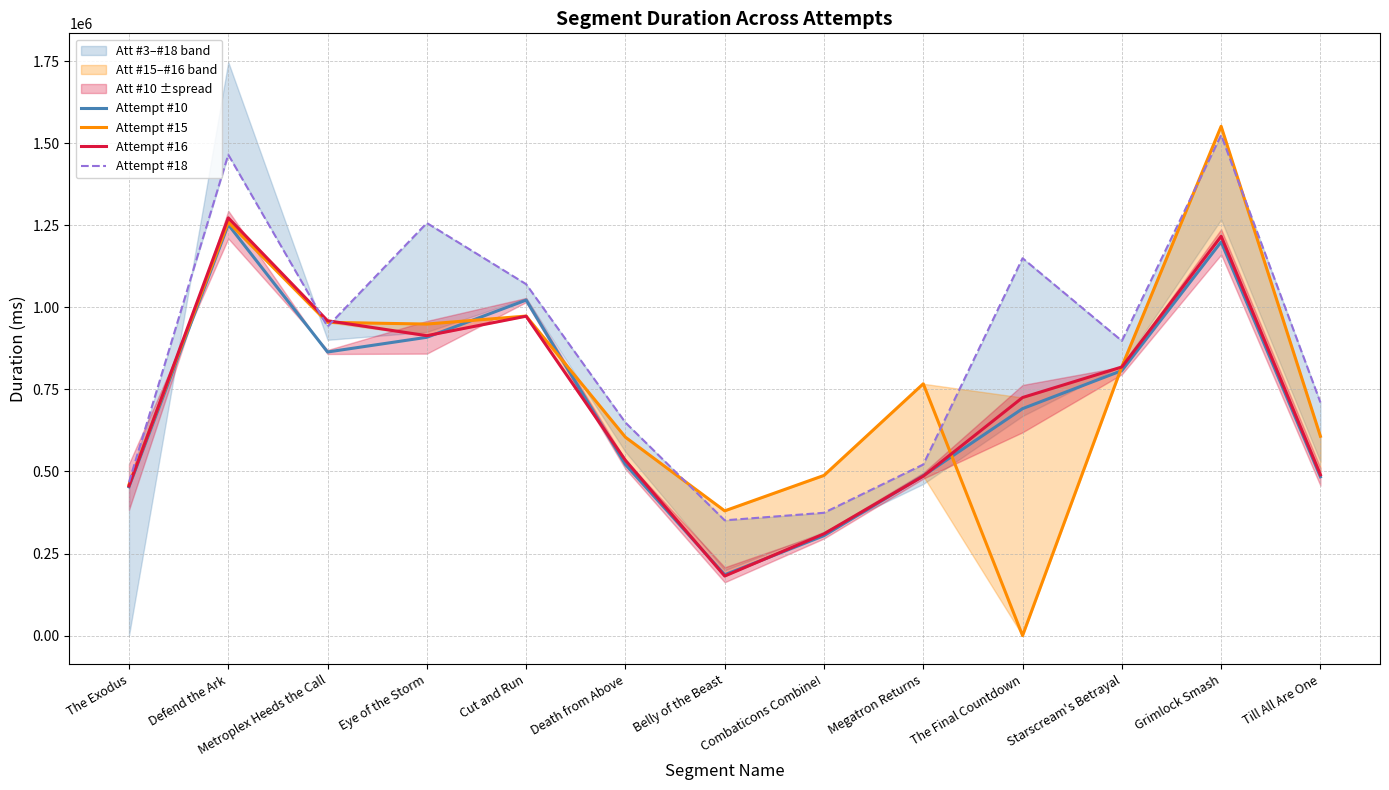

Where is the first local maximum for Attempt #10?

Defend the Ark